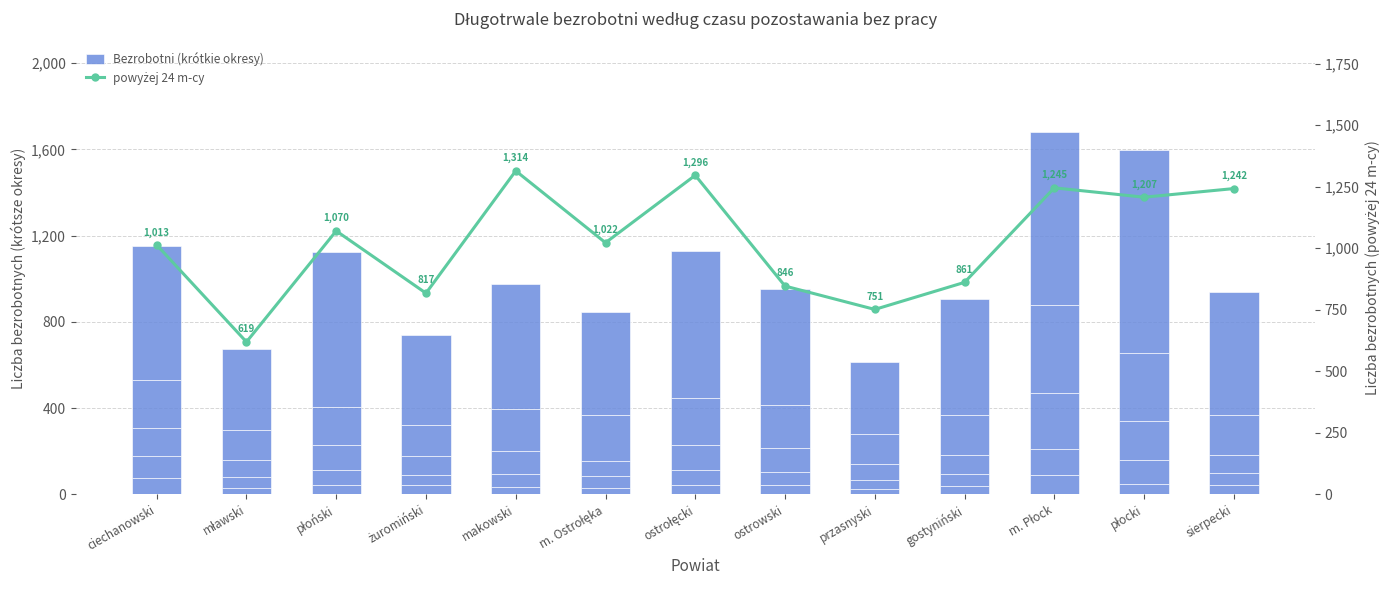

Reading left to right, extract all data points from this chart.

do 1 m-ca: 77	28	41	45	33	29	43	45	25	40	88	49	42
1-3 m-ce: 99	53	72	43	62	54	70	59	42	52	120	108	55
3-6 m-cy: 133	78	117	89	108	72	116	109	75	90	263	184	84
6-12 m-cy: 220	137	174	144	191	213	217	202	138	186	408	312	187
12-24 m-ce: 622	378	720	418	579	479	680	537	333	539	801	942	569
powyżej 24 m-cy: 1013	619	1070	817	1314	1022	1296	846	751	861	1245	1207	1242